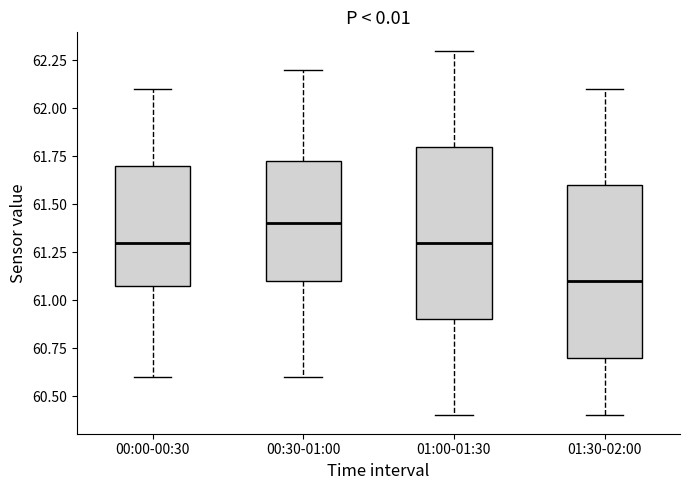

Reading left to right, read every box against the y-axis: the position of its median line, the range the box covers, and the ends of its whiskers. The values are not printed on the chart, so give them approximately, as read against the axis.

00:00-00:30: median 61.30, box 61.10 to 61.70, whiskers 60.60 to 62.10
00:30-01:00: median 61.40, box 61.10 to 61.75, whiskers 60.60 to 62.20
01:00-01:30: median 61.30, box 60.90 to 61.80, whiskers 60.40 to 62.30
01:30-02:00: median 61.10, box 60.70 to 61.60, whiskers 60.40 to 62.10